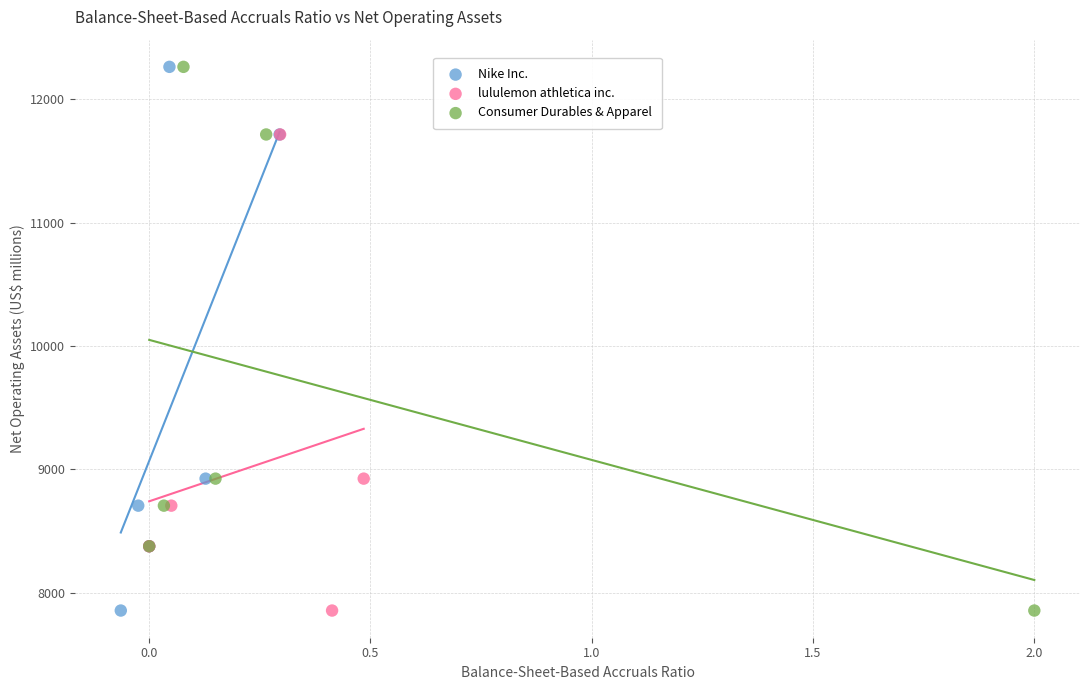

What are all the series names shown in the legend?

Nike Inc., lululemon athletica inc., Consumer Durables & Apparel